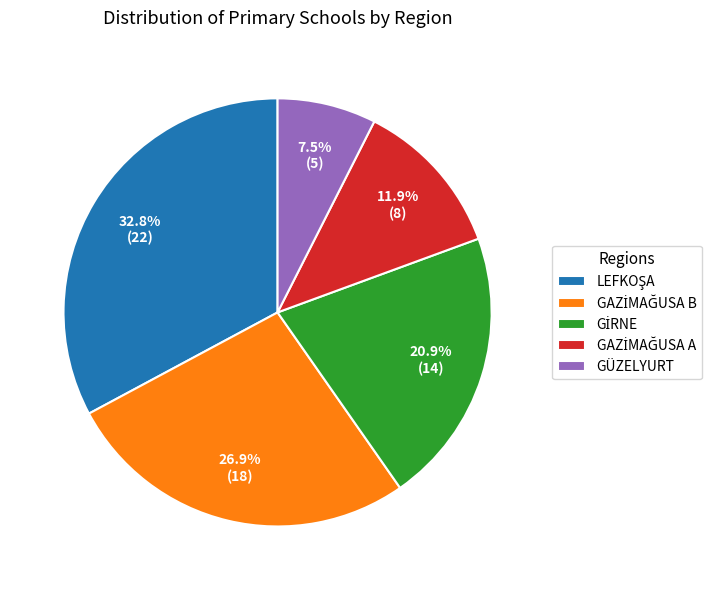

Does any single category account for the majority?

No